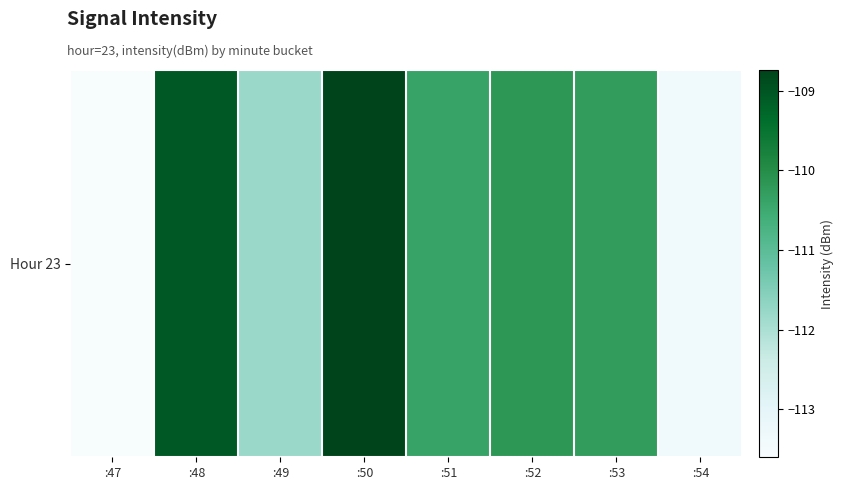

What value does the data have at :53?

-110.3